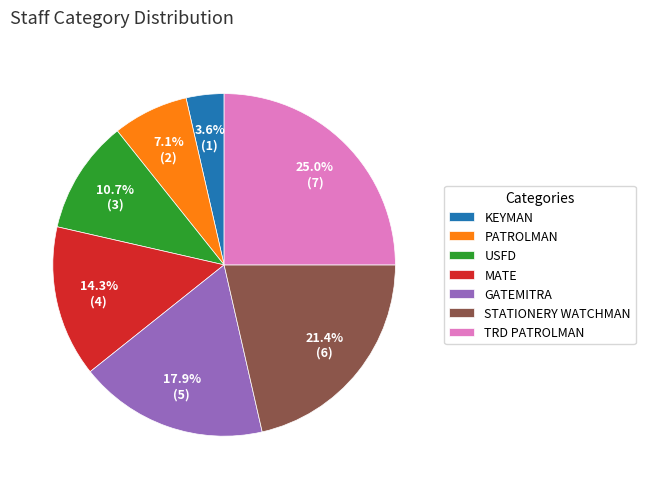

Which category has the biggest portion of the pie?

TRD PATROLMAN